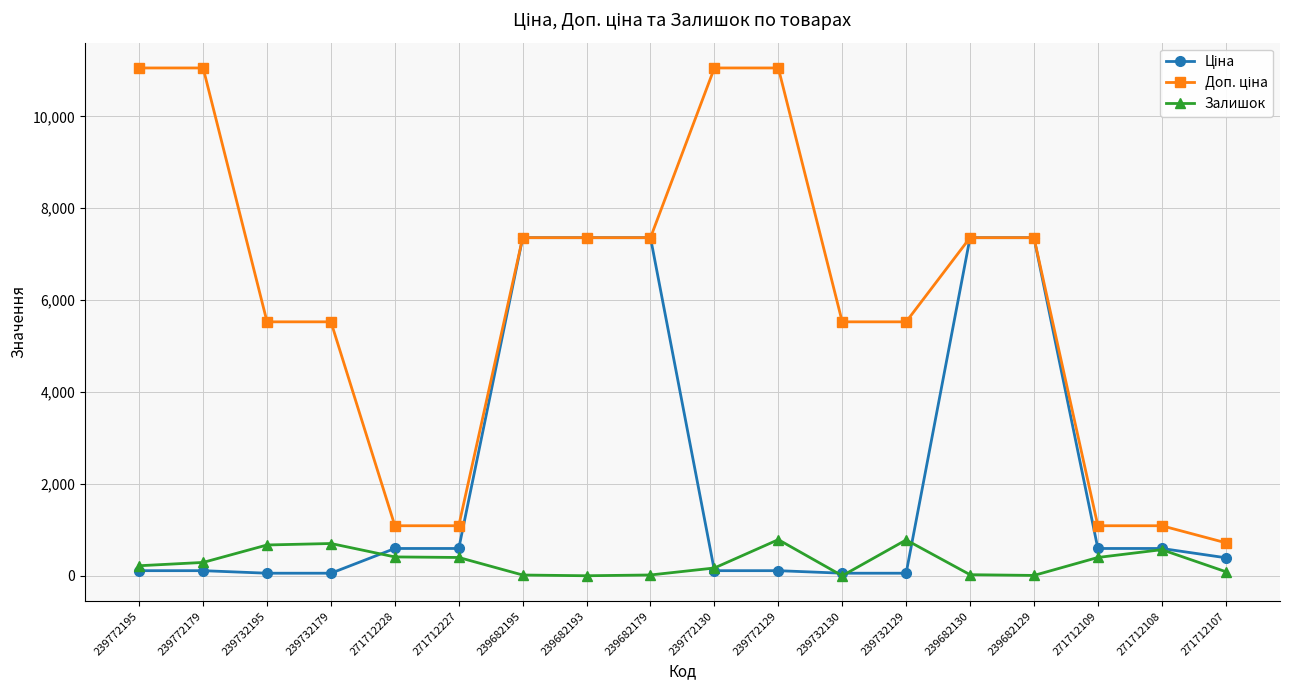

What is the maximum value shown in the chart?

11055.0